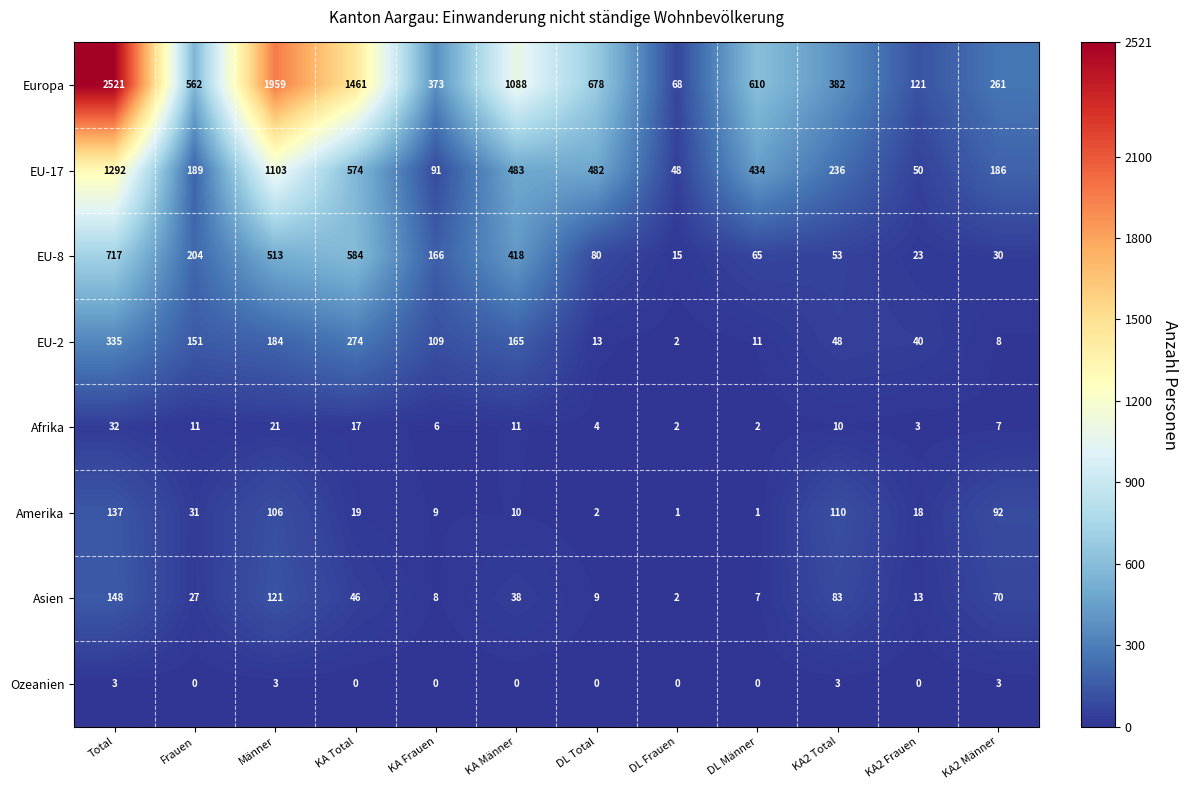

What is the difference between the maximum and minimum values in the EU-17 series?

1244